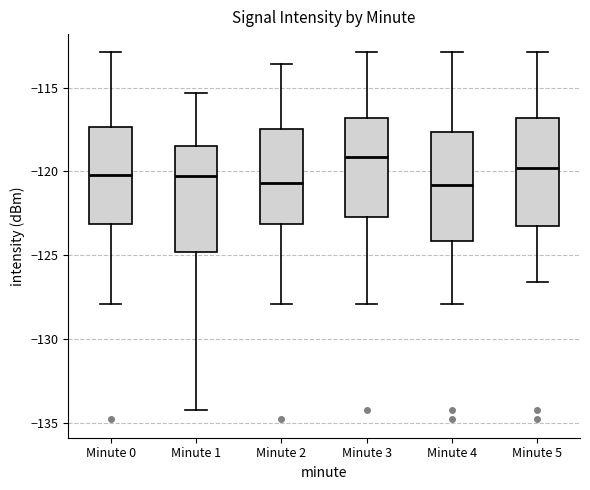

Where is the lower edge of the box for Minute 0 on the y-axis? The values are not printed on the chart, so give them approximately, as read against the axis.

-123.0